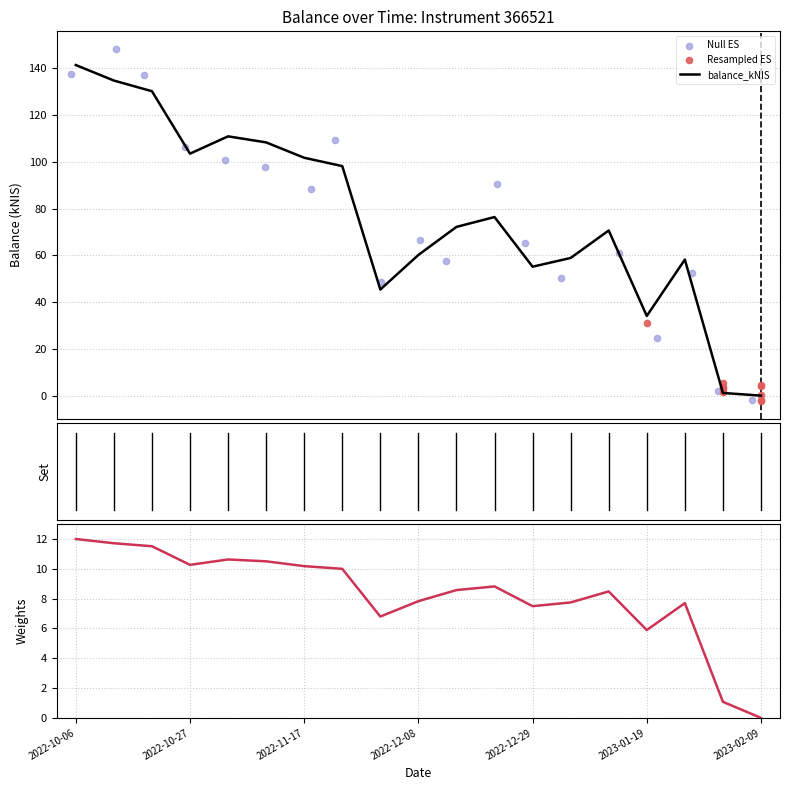

What is the ratio of the value at 2022-10-20 to the value at 2022-11-10?

1.2